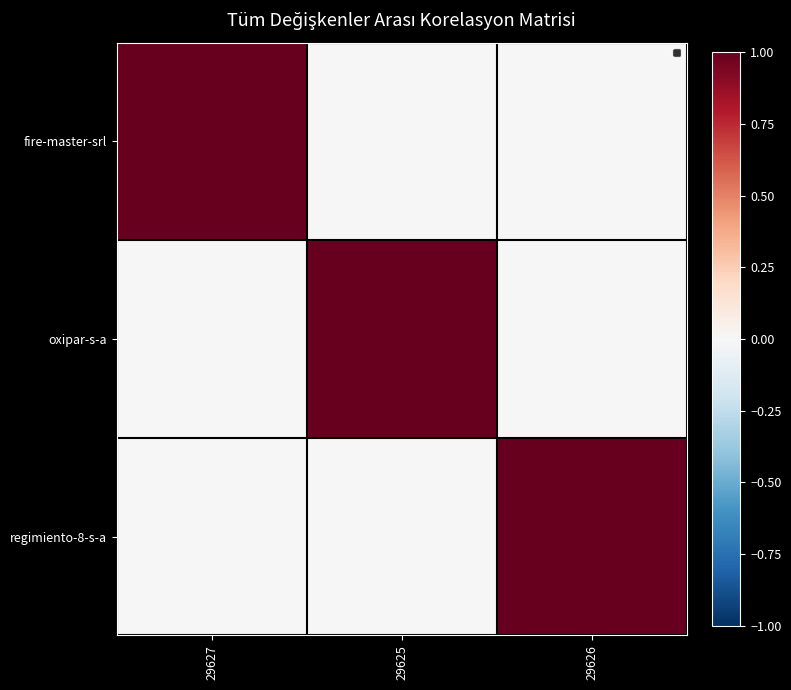

List the series in order of their peak value, lowest first.

fire-master-srl, oxipar-s-a, regimiento-8-s-a